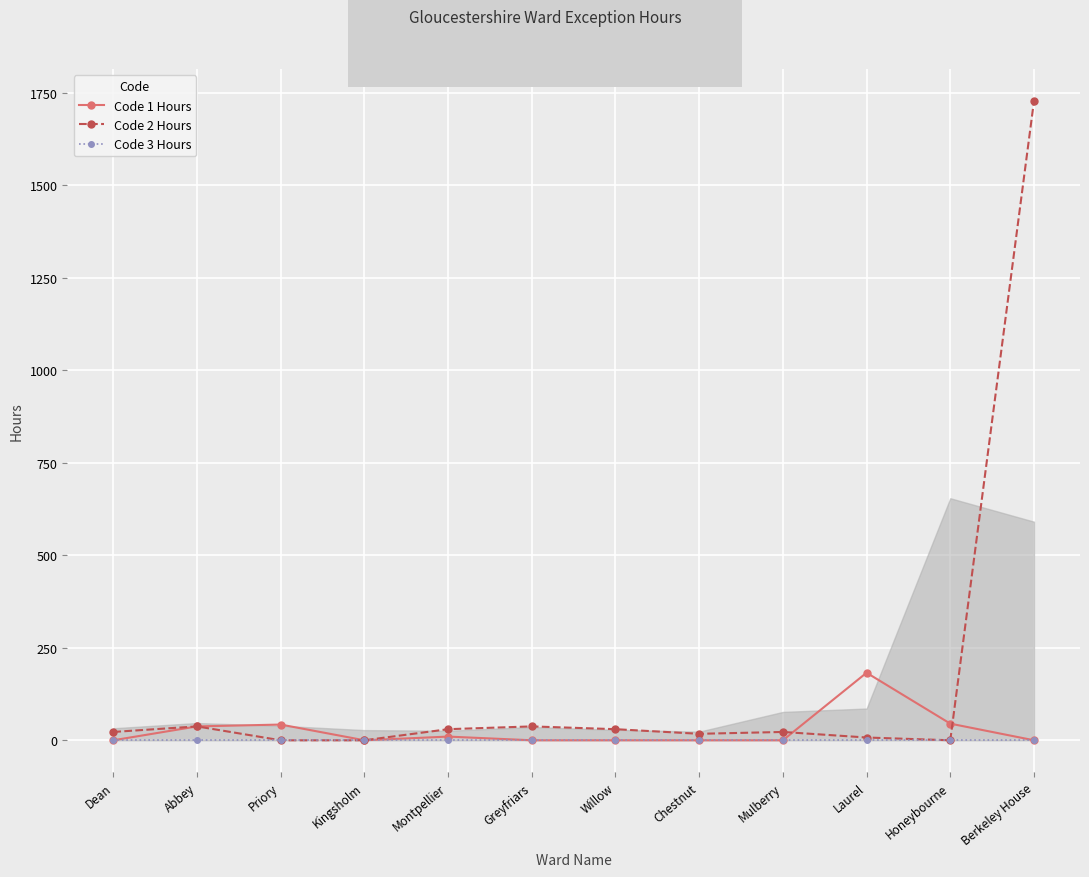

Is it true that Code 1 Hours equals 19.8 at Abbey?

False